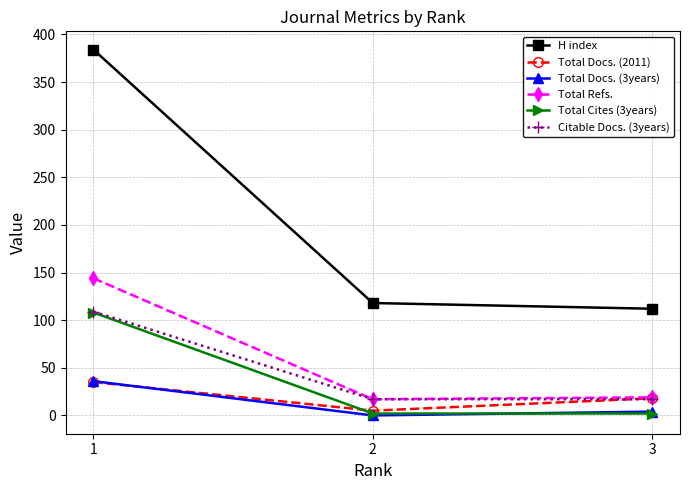

True or false: Total Docs. (3years) has a value of 36 at 1.

True